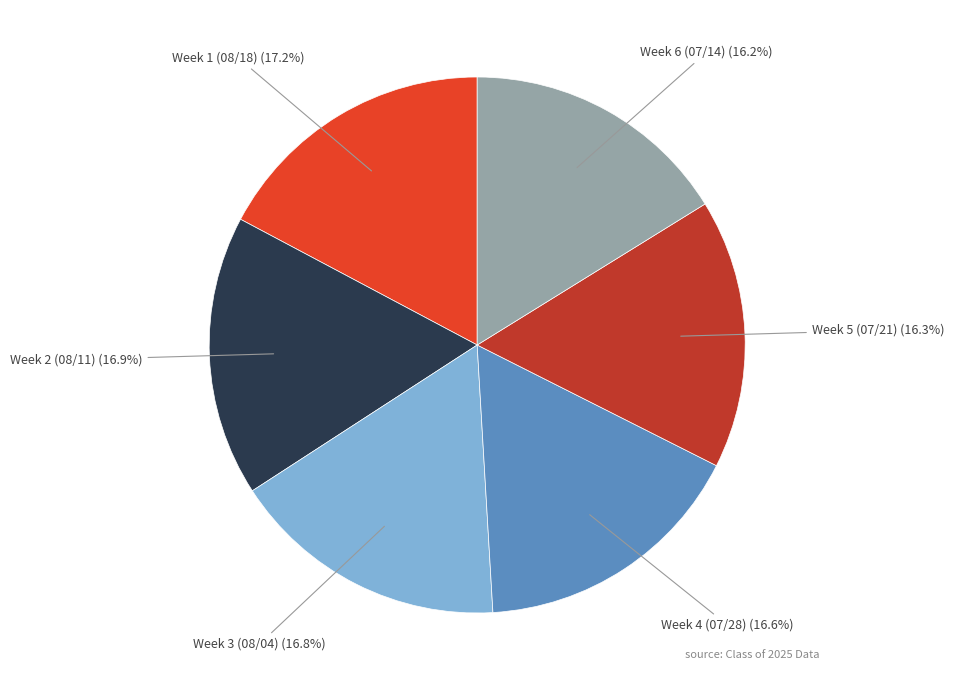

How much of the chart is everything except Week 6 (07/14)?

83.8%